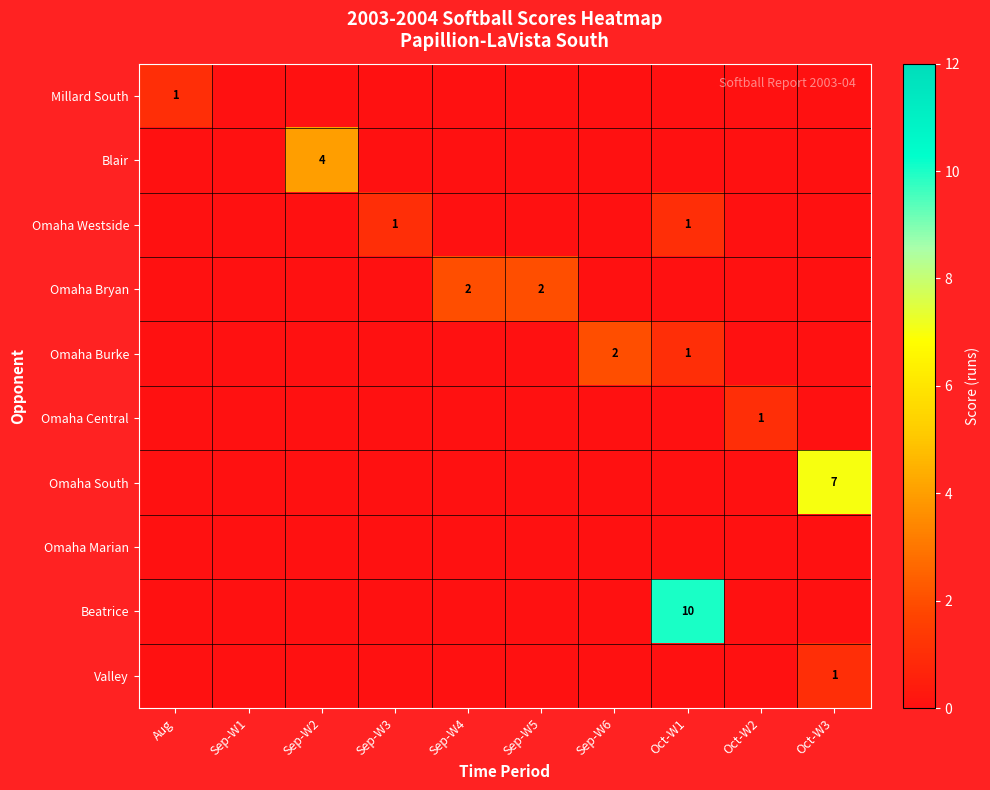

Count the Valley values in the range 0 to 1.

10